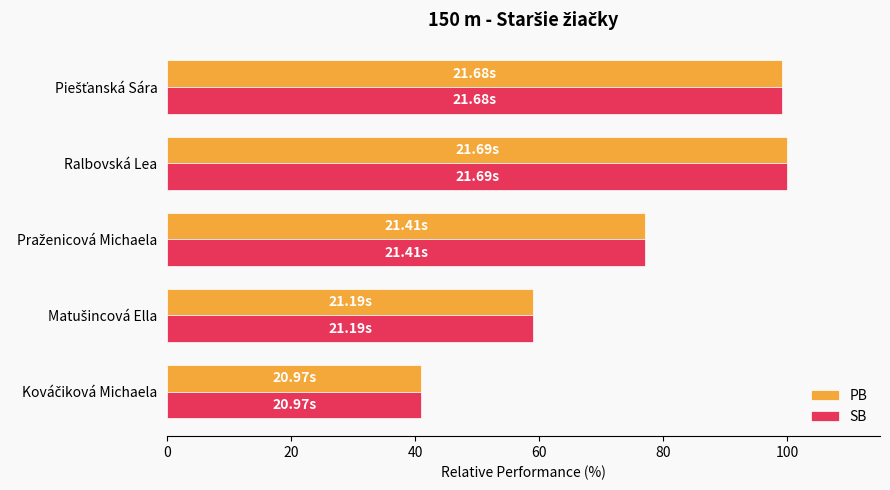

What is the total value across all series at Ralbovská Lea?

200.0